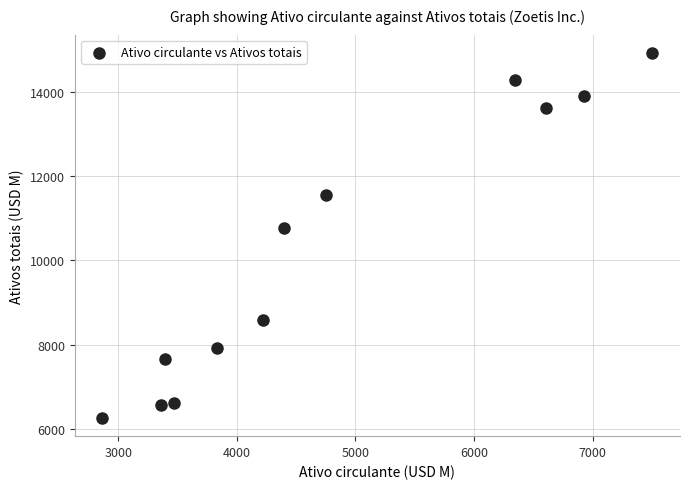

What is the range of X values (max minus min)?

4642